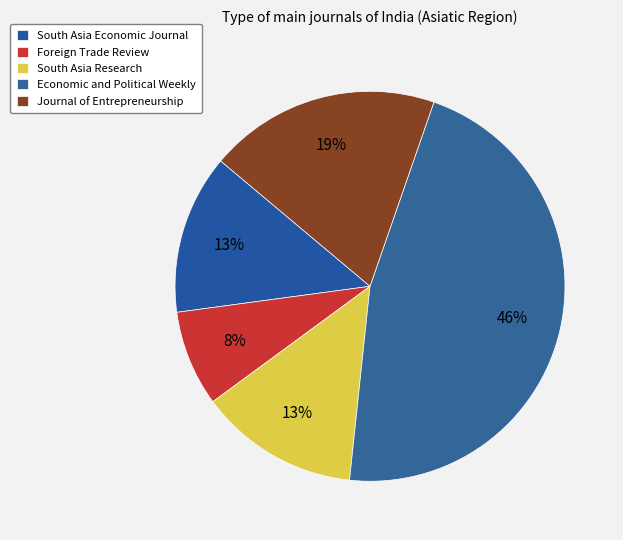

Is there a majority slice in this chart?

No